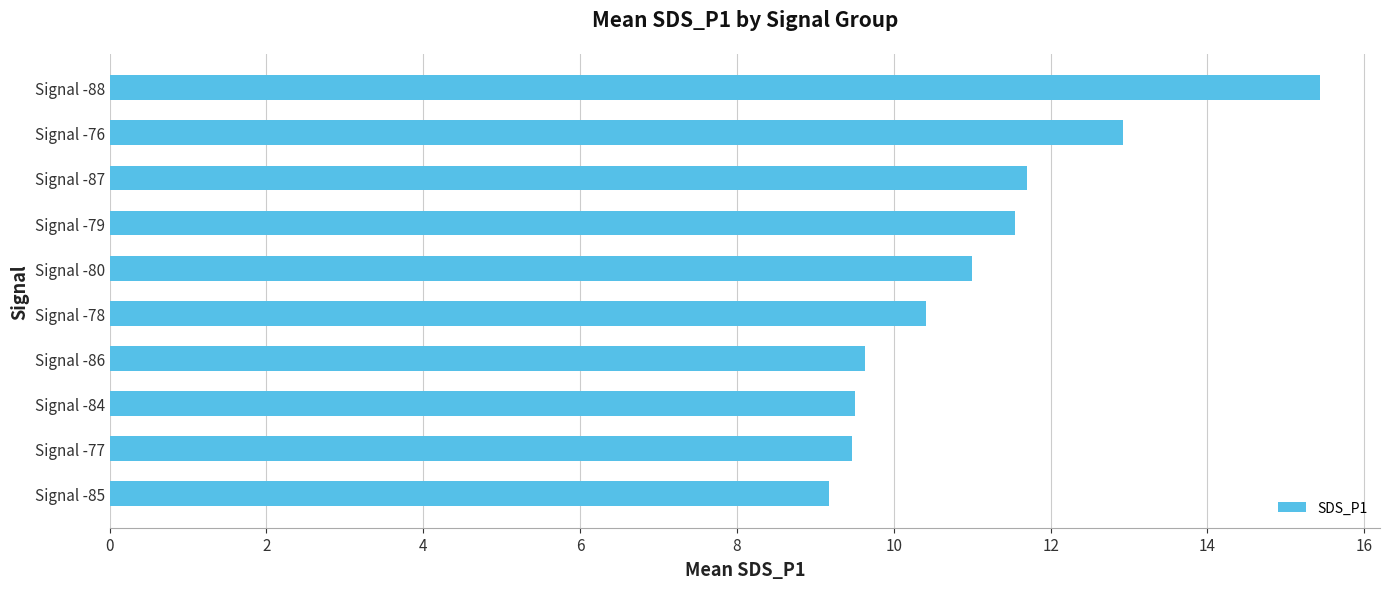

What is the change in value from Signal -80 to Signal -88?

+4.4